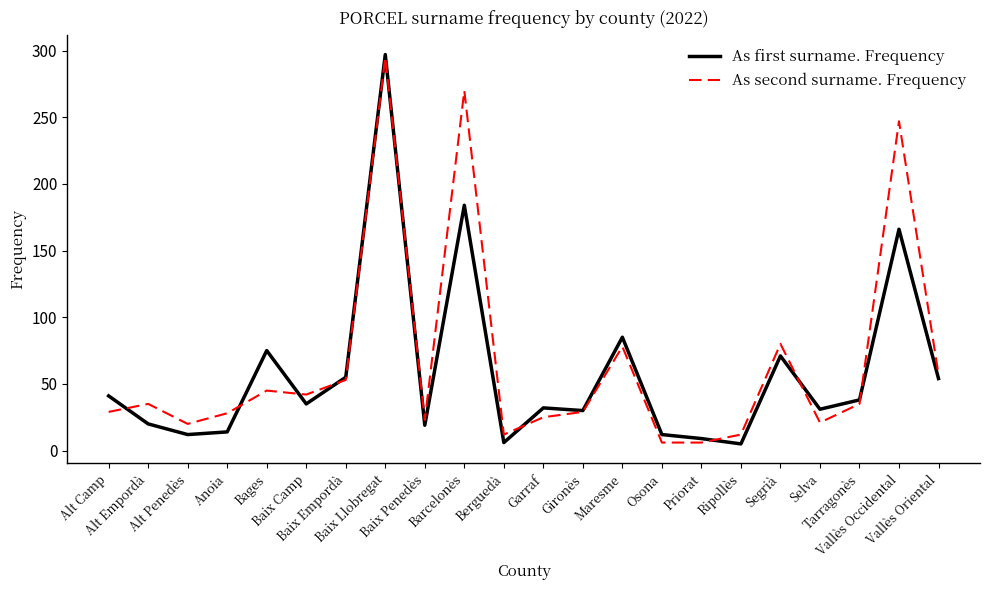

What is the maximum value shown in the chart?

297